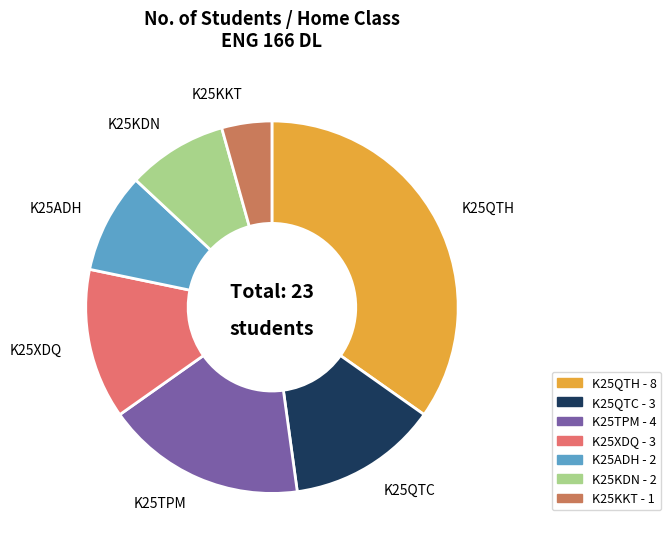

What is the ratio of the value at K25ADH to the value at K25KDN?

1.0